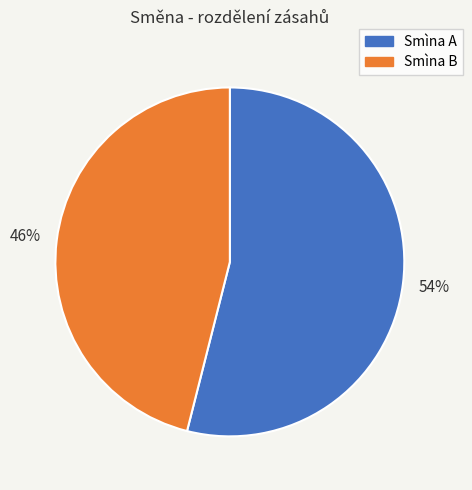

Is there a majority slice in this chart?

Yes